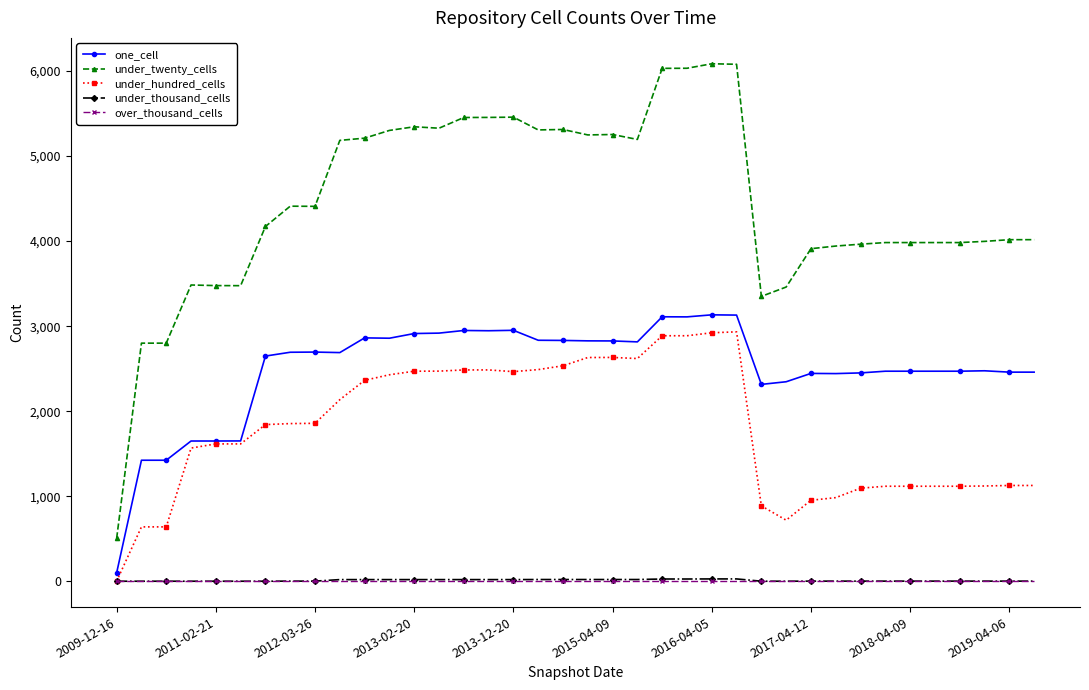

How many values in the under_thousand_cells series are below 1?

9